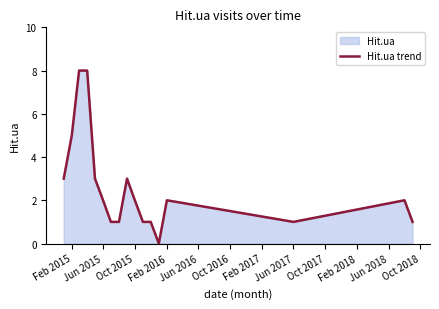

The chart shows a value of 1 at Jun 2015. True or false?

False